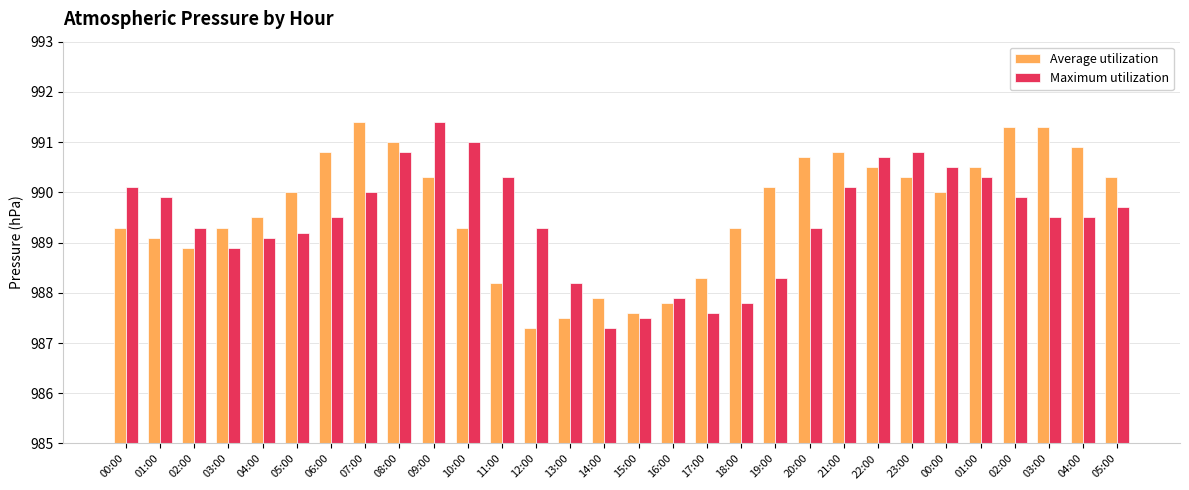

Reading right to left, what are all the values shown in this chart?

Average utilization: 990.3	990.9	991.3	991.3	990.5	990.0	990.3	990.5	990.8	990.7	990.1	989.3	988.3	987.8	987.6	987.9	987.5	987.3	988.2	989.3	990.3	991.0	991.4	990.8	990.0	989.5	989.3	988.9	989.1	989.3
Maximum utilization: 989.7	989.5	989.5	989.9	990.3	990.5	990.8	990.7	990.1	989.3	988.3	987.8	987.6	987.9	987.5	987.3	988.2	989.3	990.3	991.0	991.4	990.8	990.0	989.5	989.2	989.1	988.9	989.3	989.9	990.1